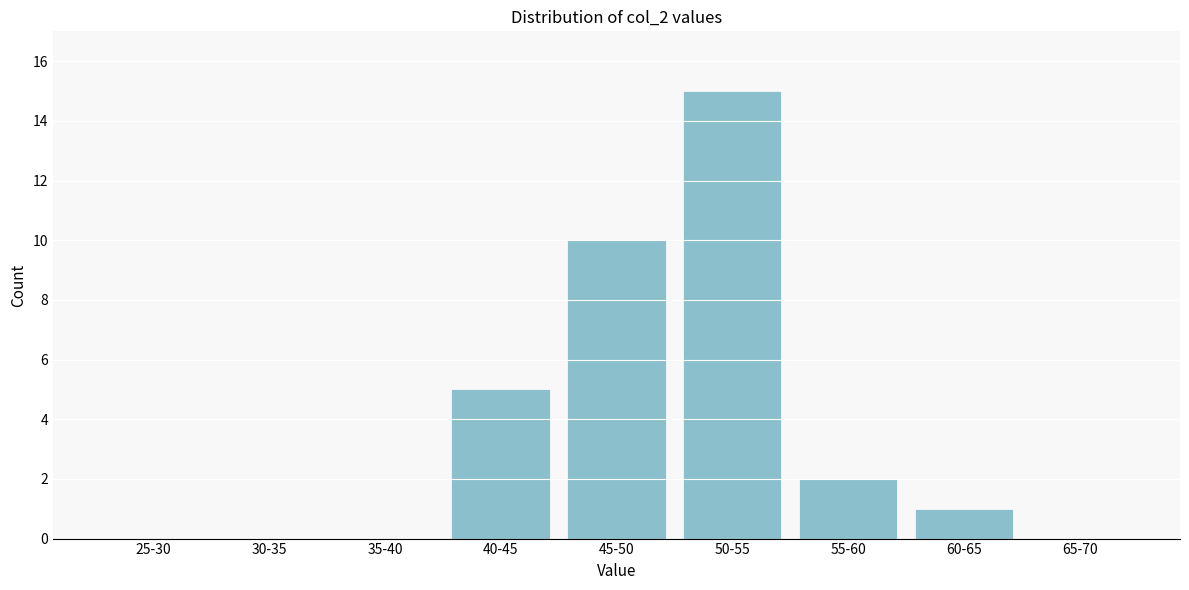

Reading left to right, list all the values displayed in this chart.

25-30=0	30-35=0	35-40=0	40-45=5	45-50=10	50-55=15	55-60=2	60-65=1	65-70=0